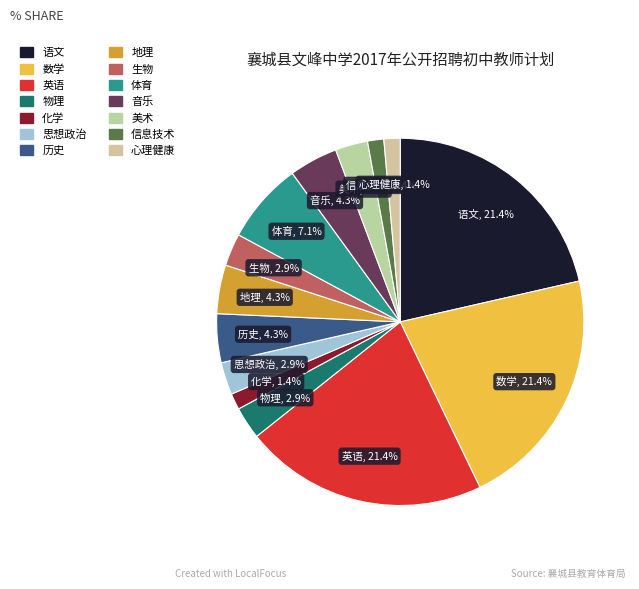

Combined, do 化学 and 思想政治 account for over 50%?

No